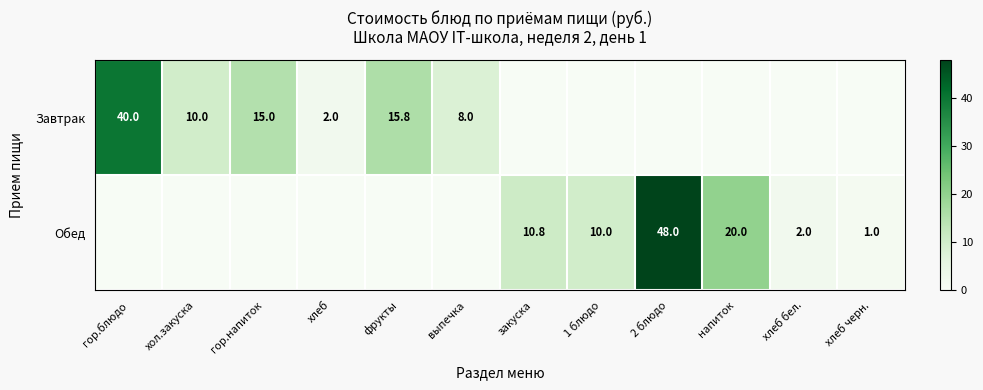

What is the total value across all series at закуска?

10.8